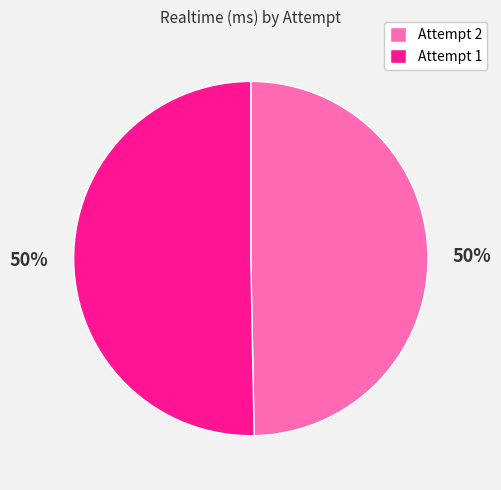

What percentage is the Attempt 1 slice, to the nearest percent?

50%